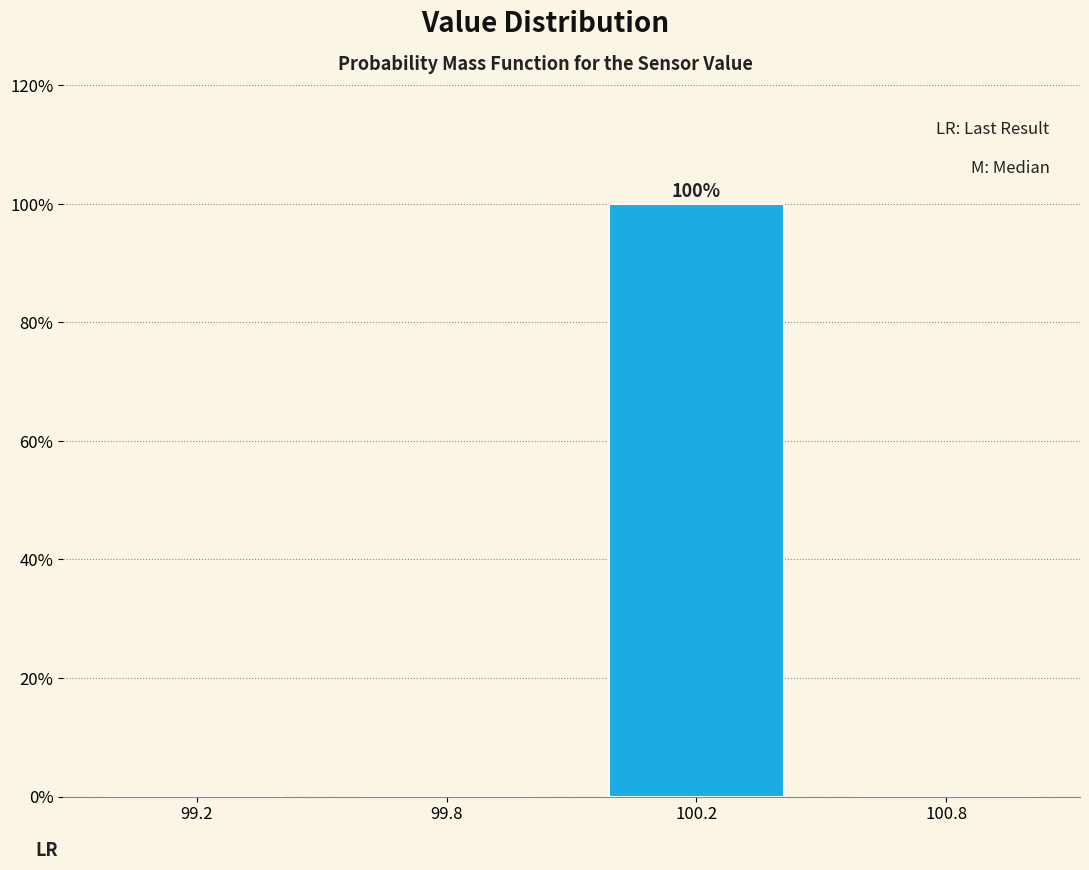

Reading left to right, what are all the values shown in this chart?

99.2=0	99.8=0	100.2=100	100.8=0